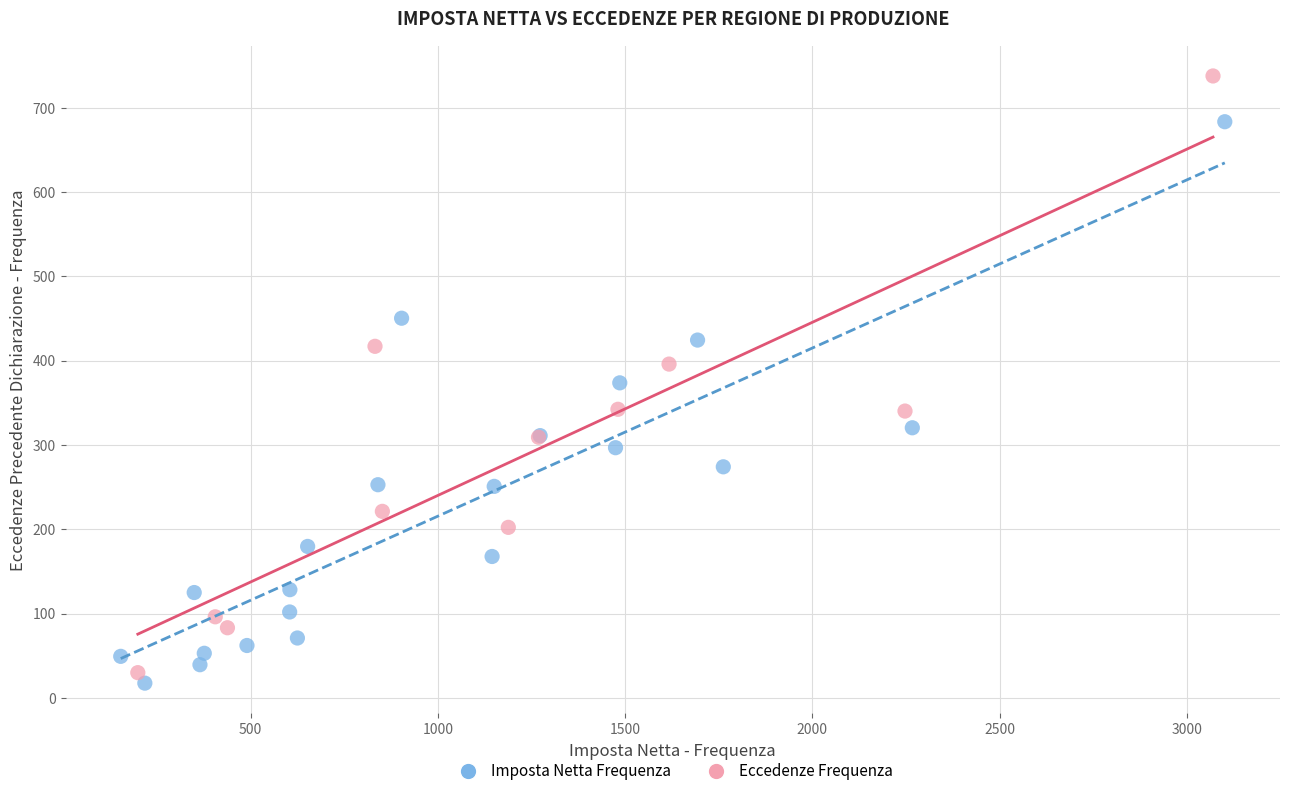

Which series reaches the maximum Y coordinate?

Eccedenze Frequenza